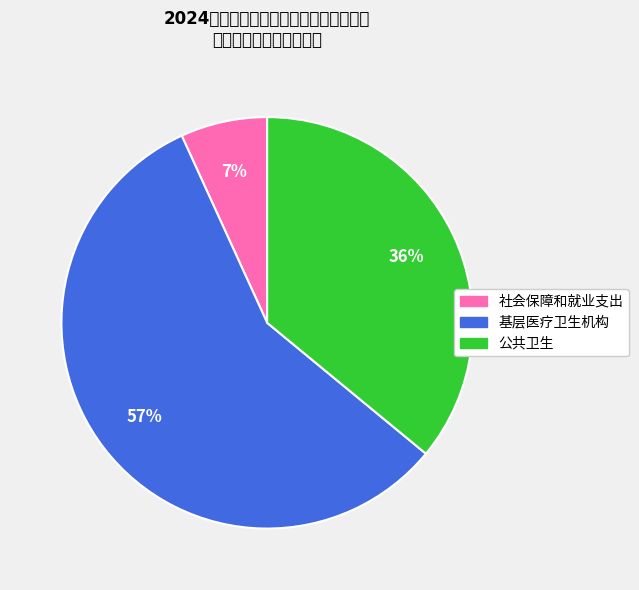

Does 社会保障和就业支出 represent more than half of the total?

No